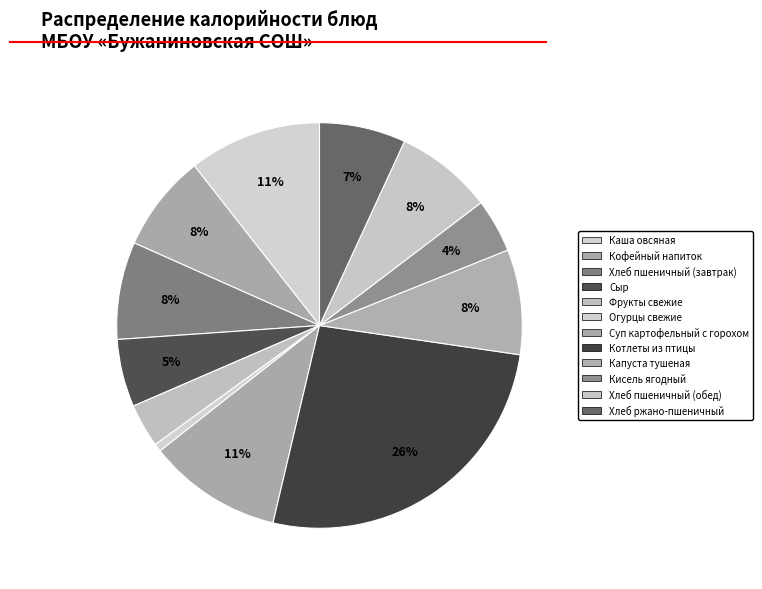

How many slices are in this pie chart?

12